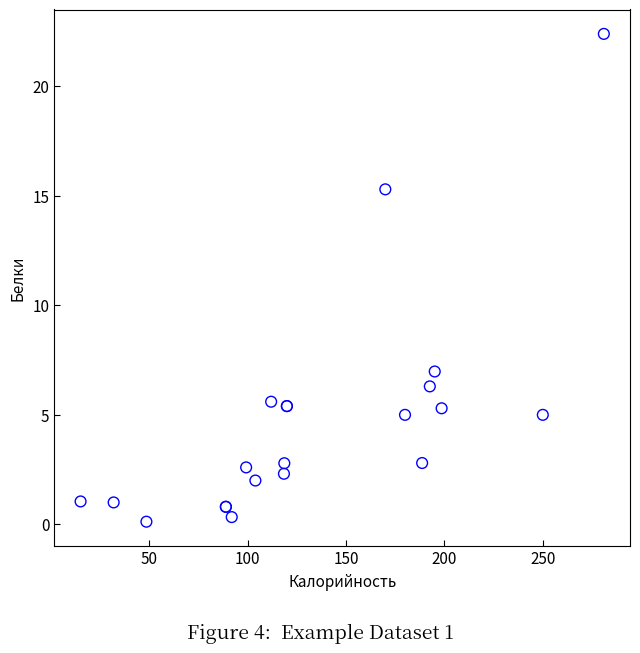

What Y value in the scatter plot is closest to 11?

7.0